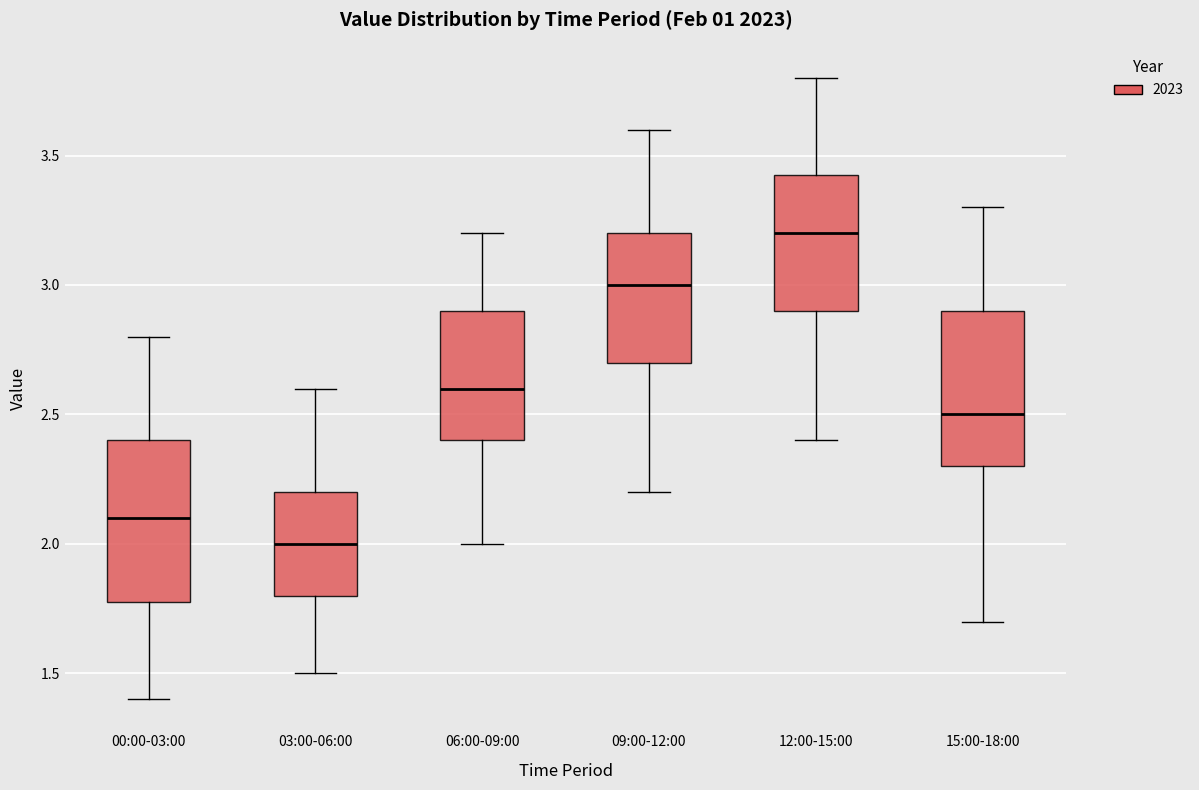

Reading left to right, transcribe this box plot: for each box, give where its median line is, the range the box spans, and where its two whiskers end, as read against the y-axis. The values are not printed on the chart, so give them approximately, as read against the axis.

00:00-03:00: median 2.10, box 1.80 to 2.40, whiskers 1.40 to 2.80
03:00-06:00: median 2.00, box 1.80 to 2.20, whiskers 1.50 to 2.60
06:00-09:00: median 2.60, box 2.40 to 2.90, whiskers 2.00 to 3.20
09:00-12:00: median 3.00, box 2.70 to 3.20, whiskers 2.20 to 3.60
12:00-15:00: median 3.20, box 2.90 to 3.45, whiskers 2.40 to 3.80
15:00-18:00: median 2.50, box 2.30 to 2.90, whiskers 1.70 to 3.30